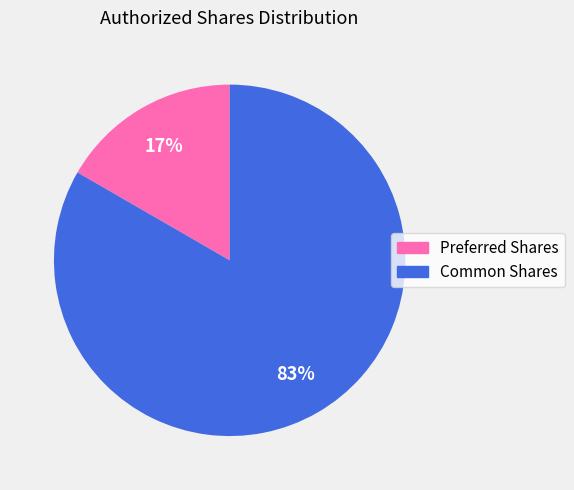

To the nearest percent, what is the average slice percentage?

50%